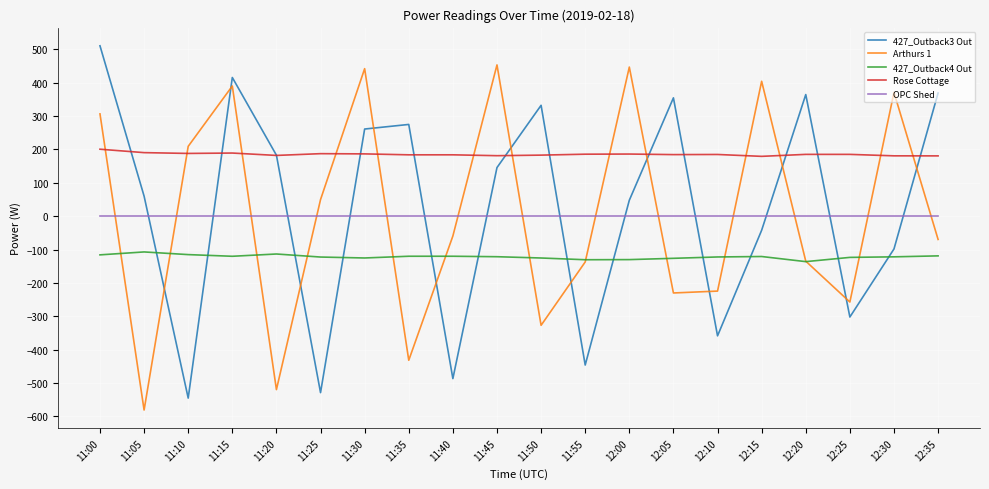

Which series has the largest range (max minus min)?

427_Outback3 Out